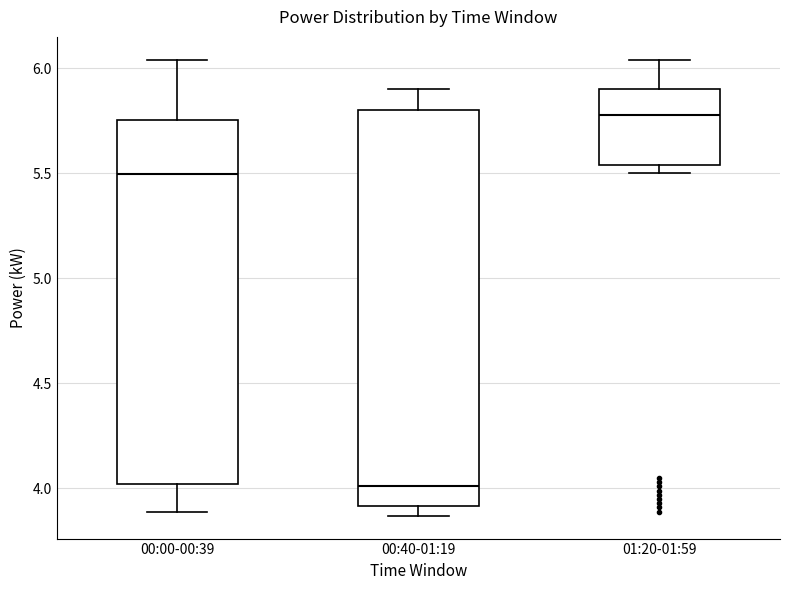

Reading left to right, read every box against the y-axis: the position of its median line, the range the box covers, and the ends of its whiskers. The values are not printed on the chart, so give them approximately, as read against the axis.

00:00-00:39: median 5.50, box 4.00 to 5.75, whiskers 3.90 to 6.05
00:40-01:19: median 4.00, box 3.90 to 5.80, whiskers 3.85 to 5.90
01:20-01:59: median 5.80, box 5.55 to 5.90, whiskers 5.50 to 6.05